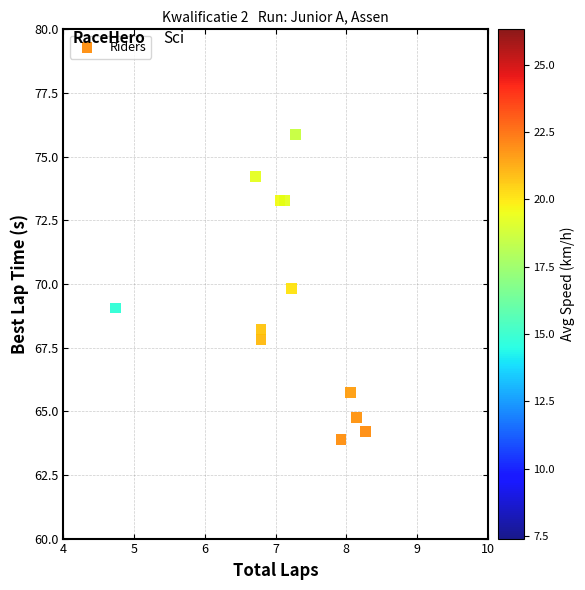

What is the range of X values (max minus min)?

3.5